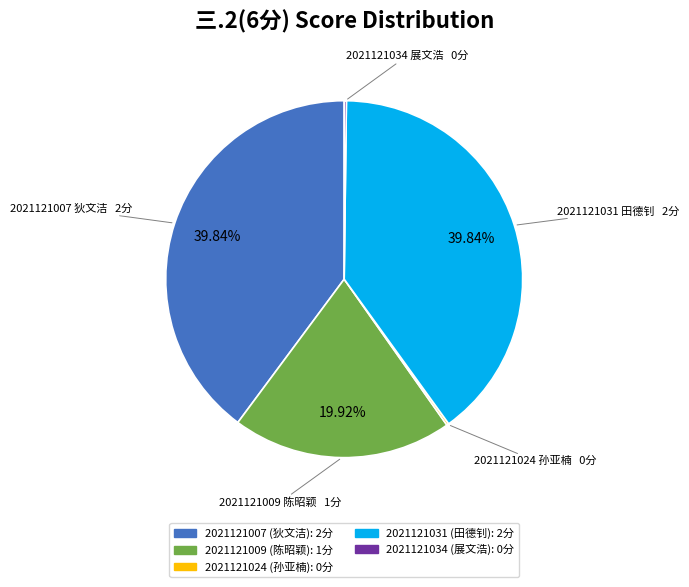

Between 2021121009 and 2021121007, which is larger?

2021121007